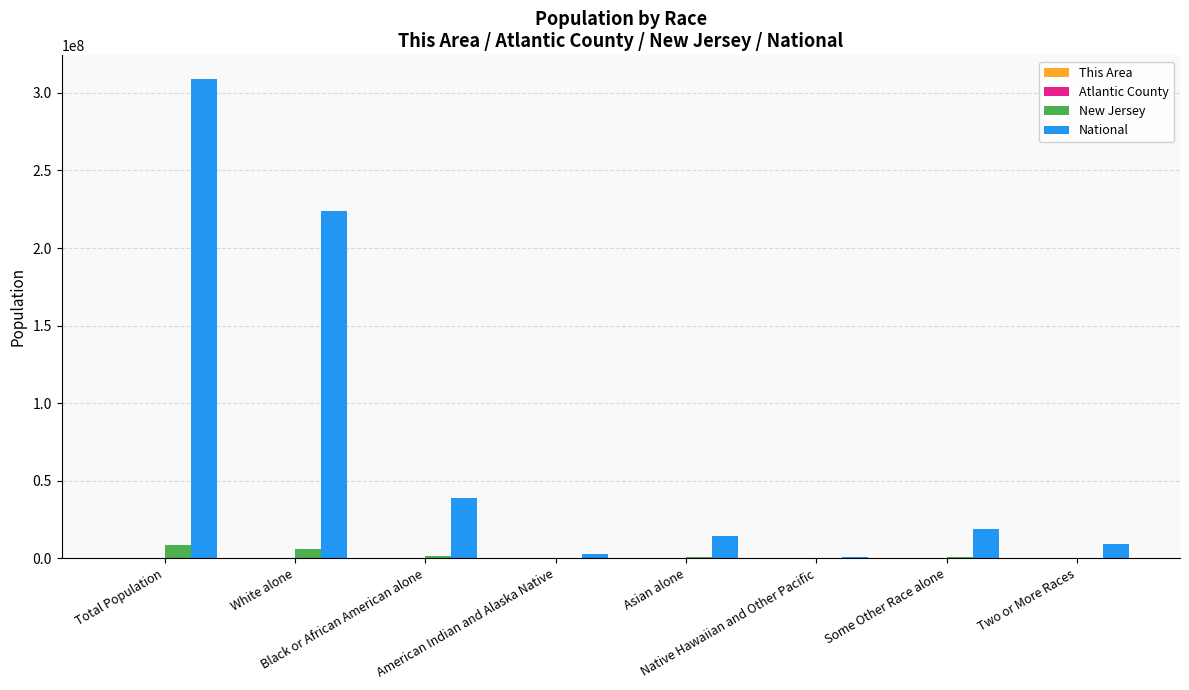

Which series changed the most between Black or African American alone and Native Hawaiian and Other Pacific?

National